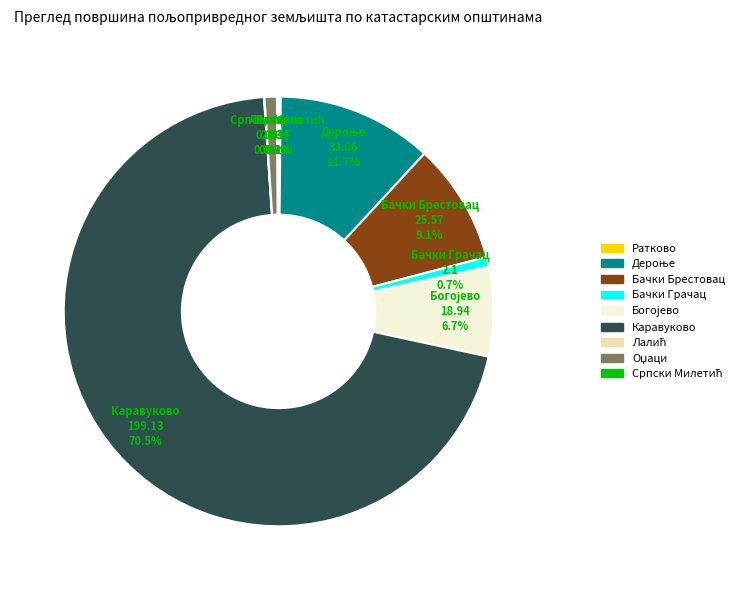

Which category has the biggest portion of the pie?

Каравуково